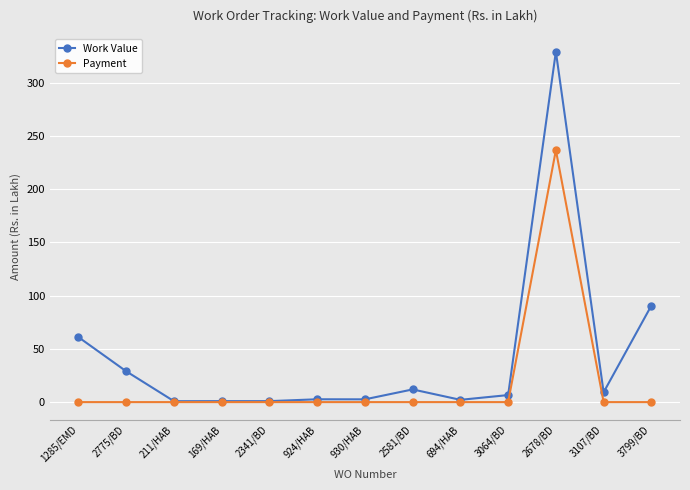

Which series changed the most between 2341/BD and 3799/BD?

Work Value